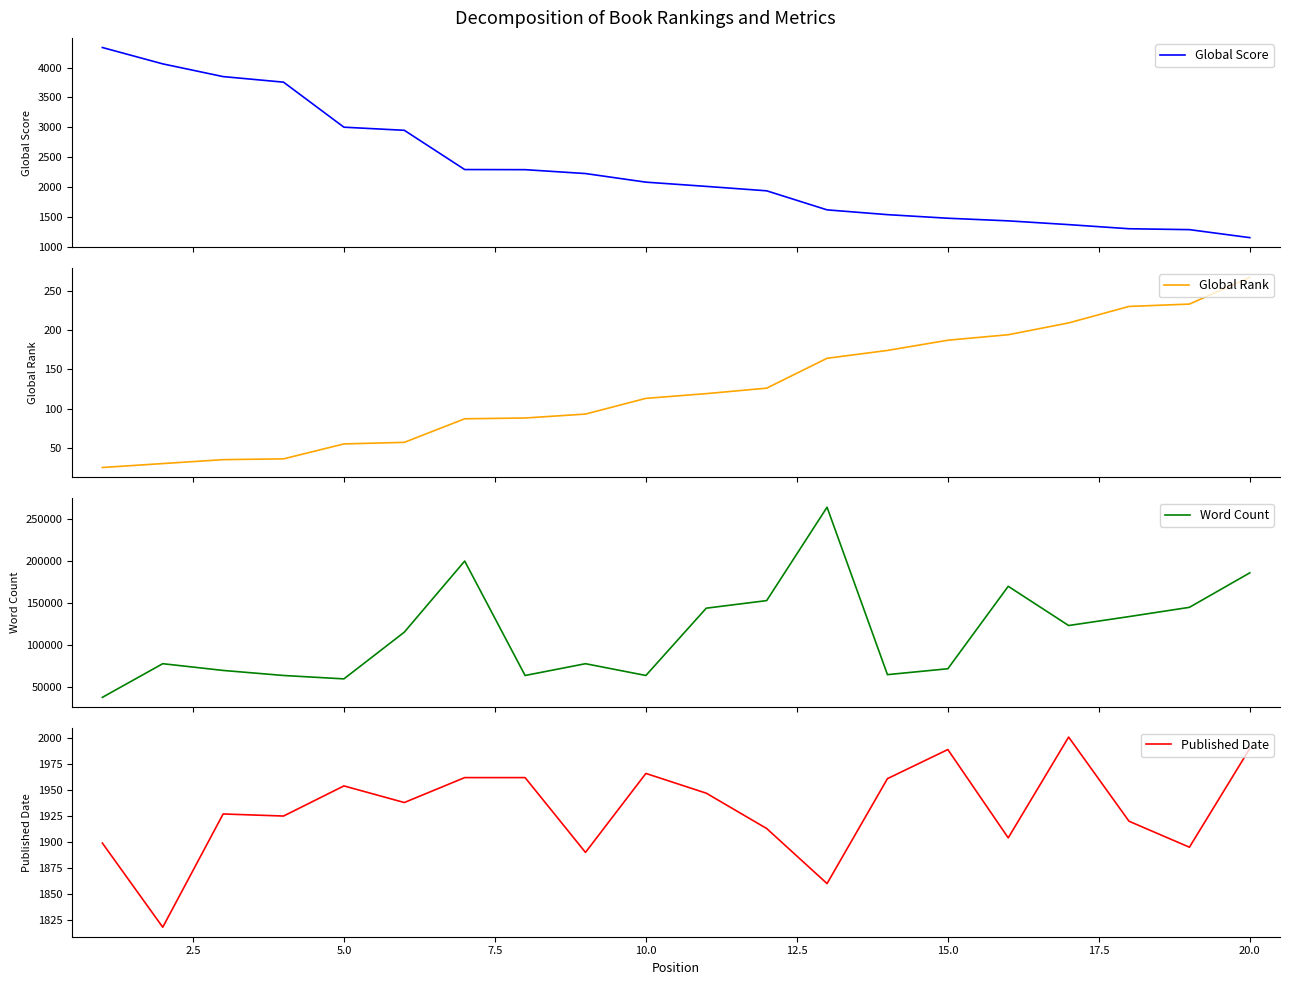

What is the sum of all Global Rank values?

2522